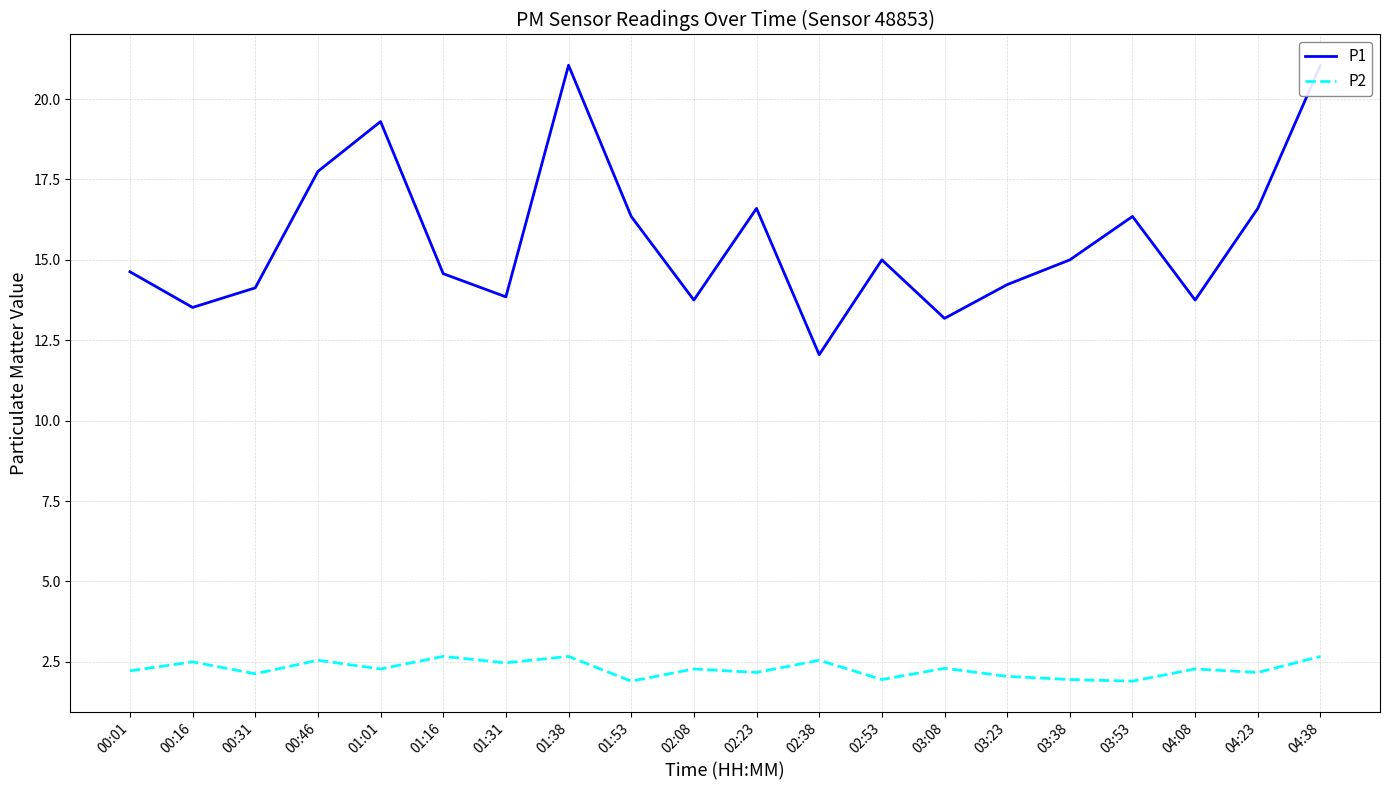

What is the difference between the maximum and minimum values in the P1 series?

9.0